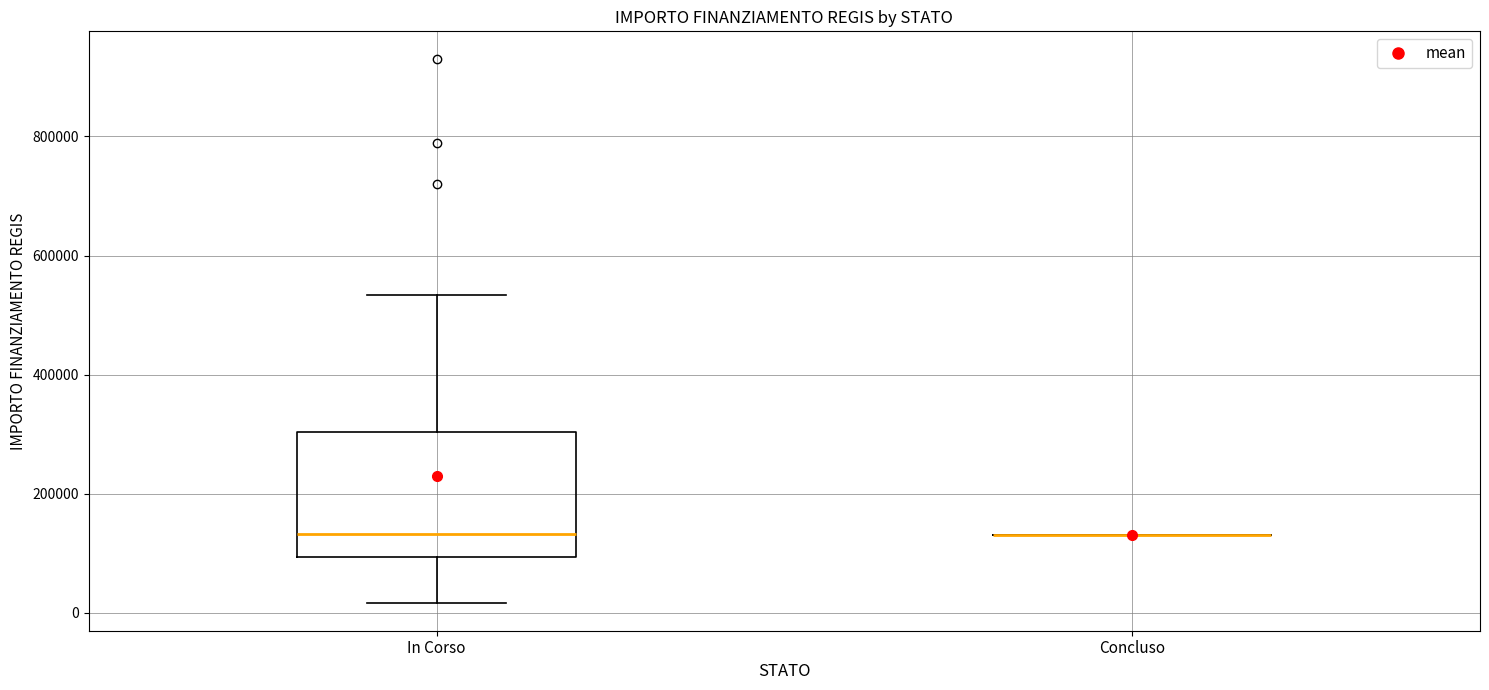

Where is the lower edge of the box for In Corso on the y-axis? The values are not printed on the chart, so give them approximately, as read against the axis.

100000